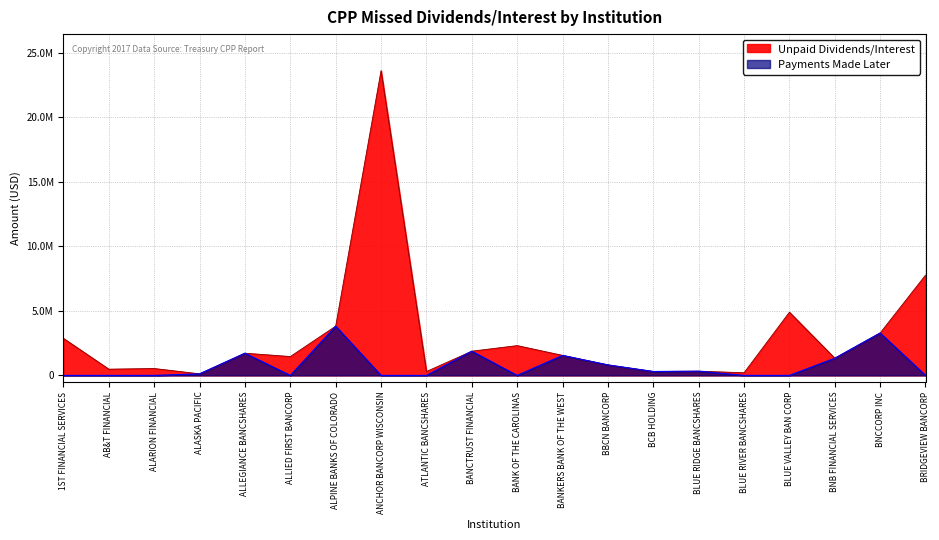

The Payments Made Later series shows 2459950.1 at BLUE VALLEY BAN CORP. True or false?

False